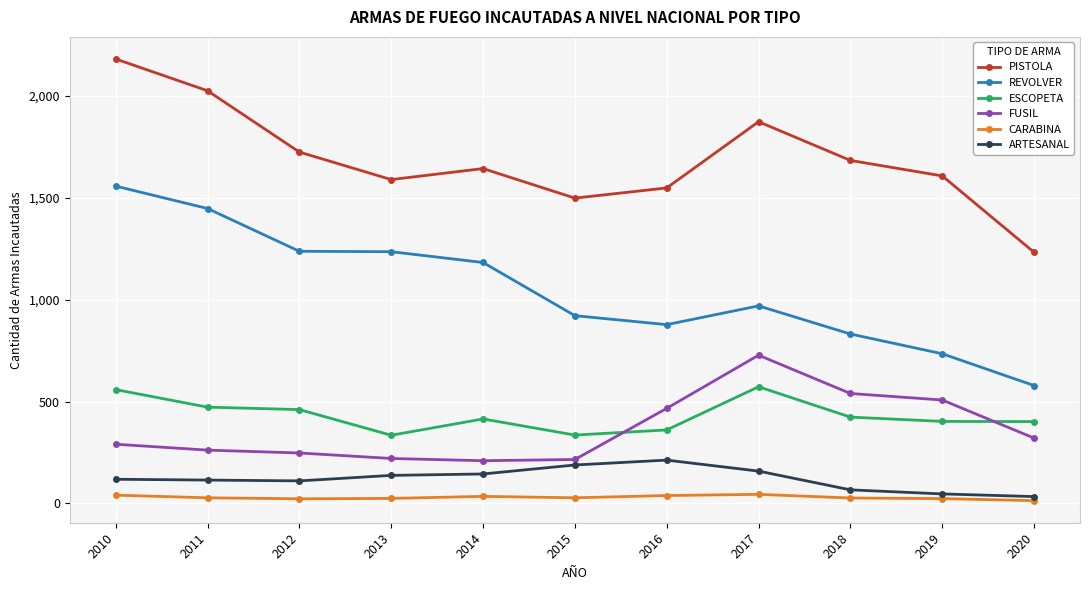

What is the sum of the ESCOPETA values at 2018 and 2017?

997